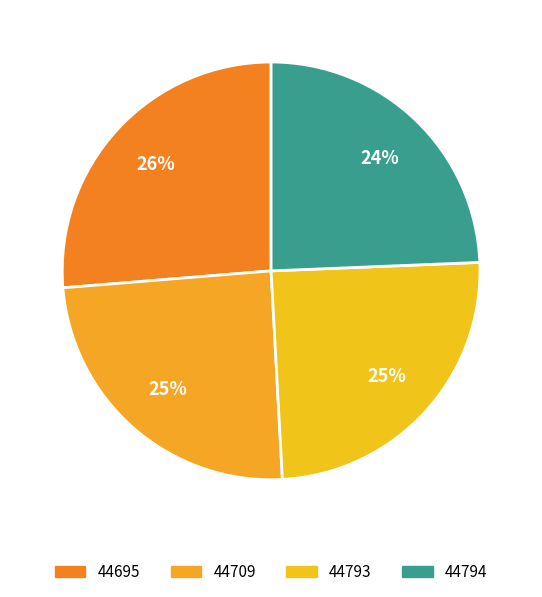

The 44695 slice represents 26% of the pie. True or false?

True